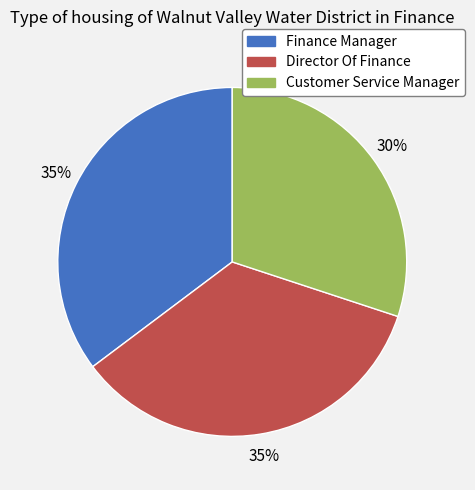

To the nearest percent, what portion does Director Of Finance represent?

35%